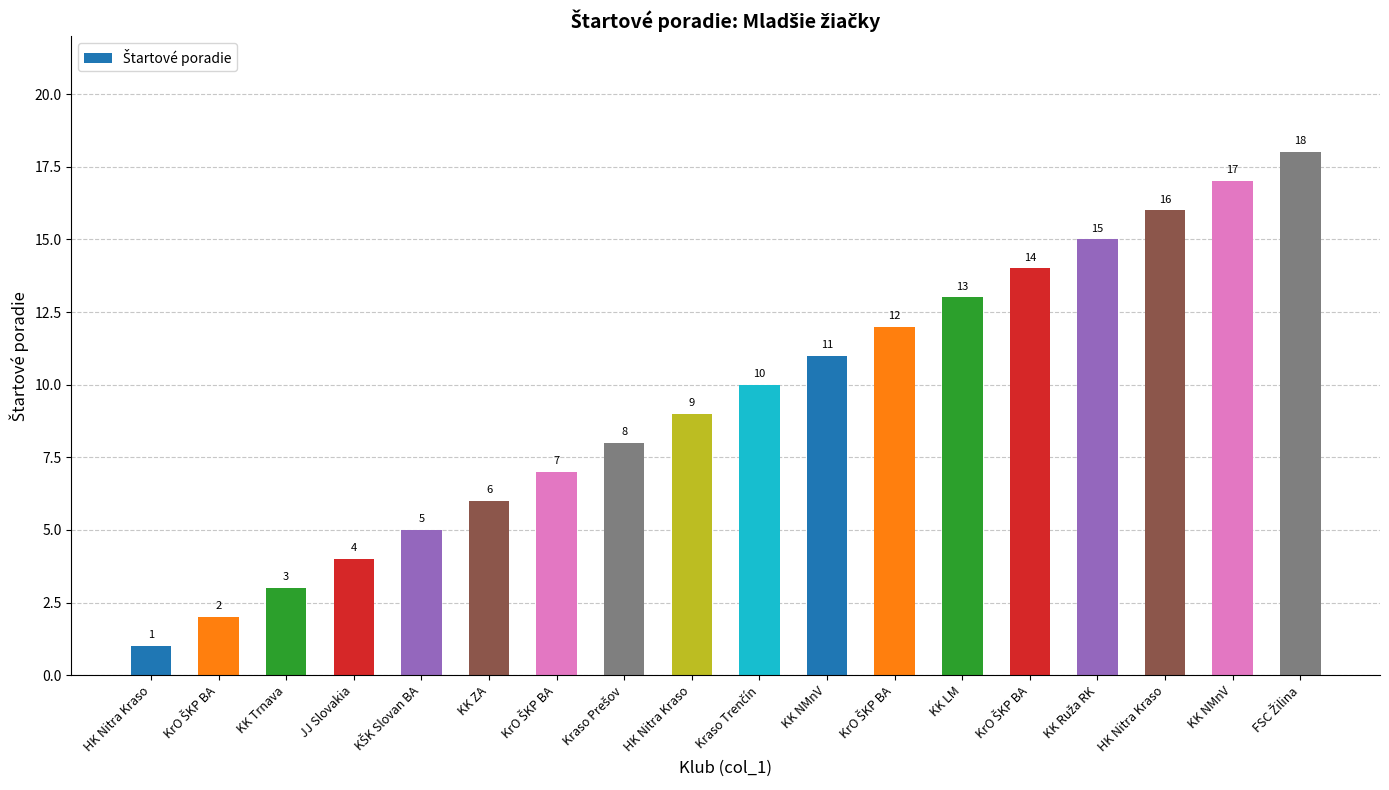

How many data points are less than 10?

9